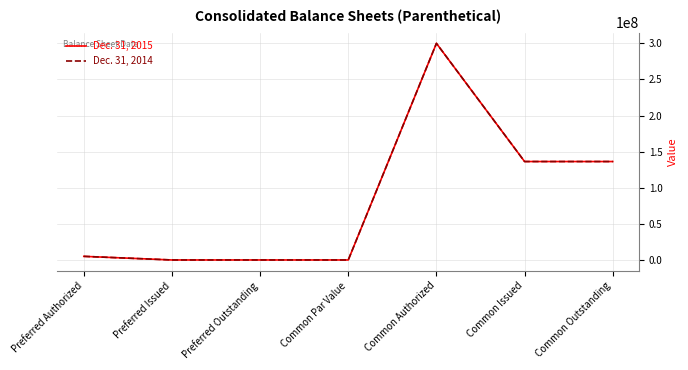

Does the chart display data point markers on the line(s)?

No